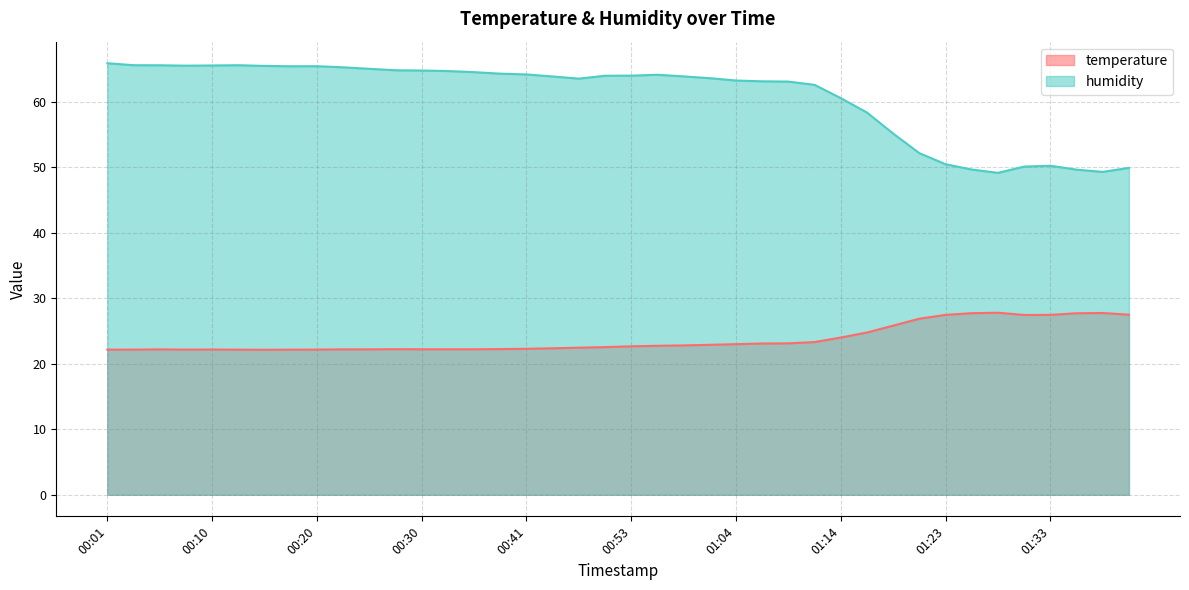

What is the total value across all series at 01:11?

85.9